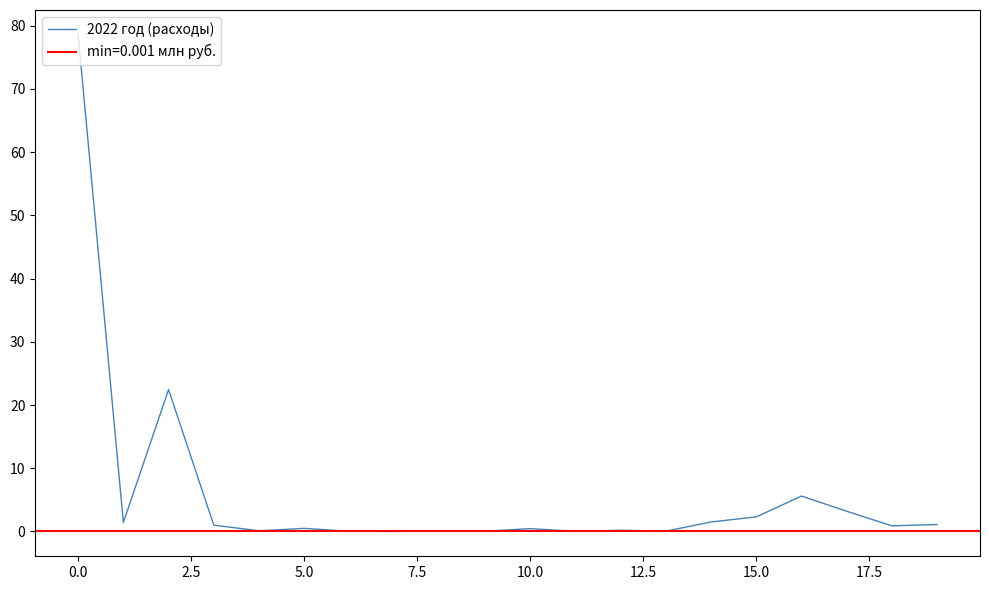

Does the chart have visible grid lines?

No